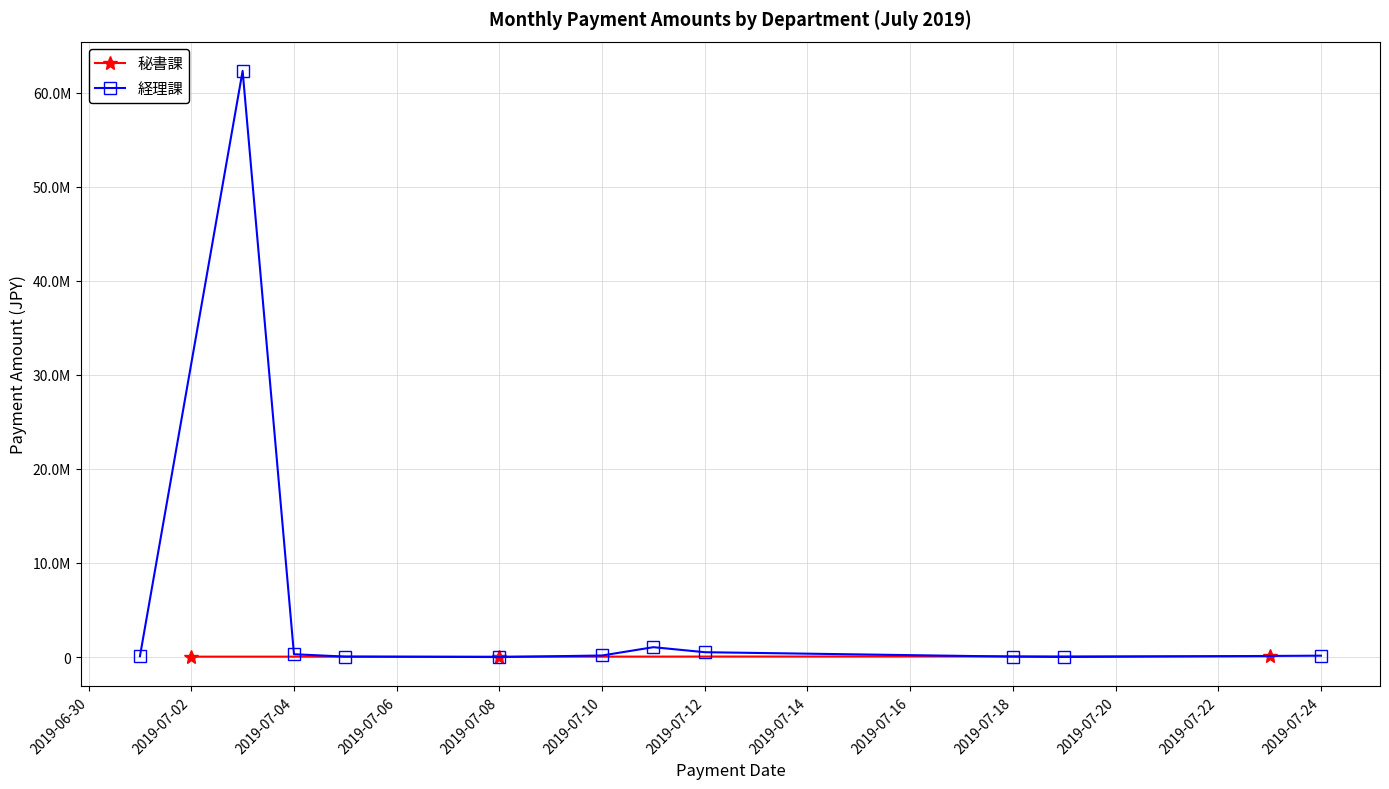

What is the difference between the maximum and minimum values?

44928